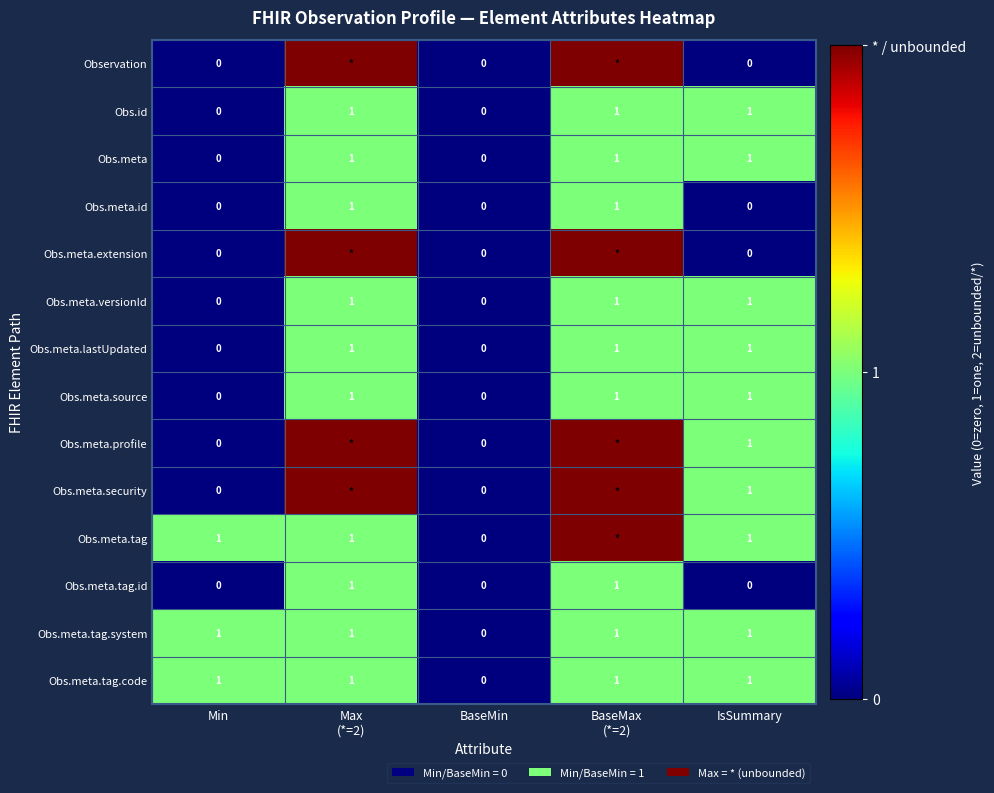

Is it true that Obs.meta.lastUpdated equals 0 at Min?

True